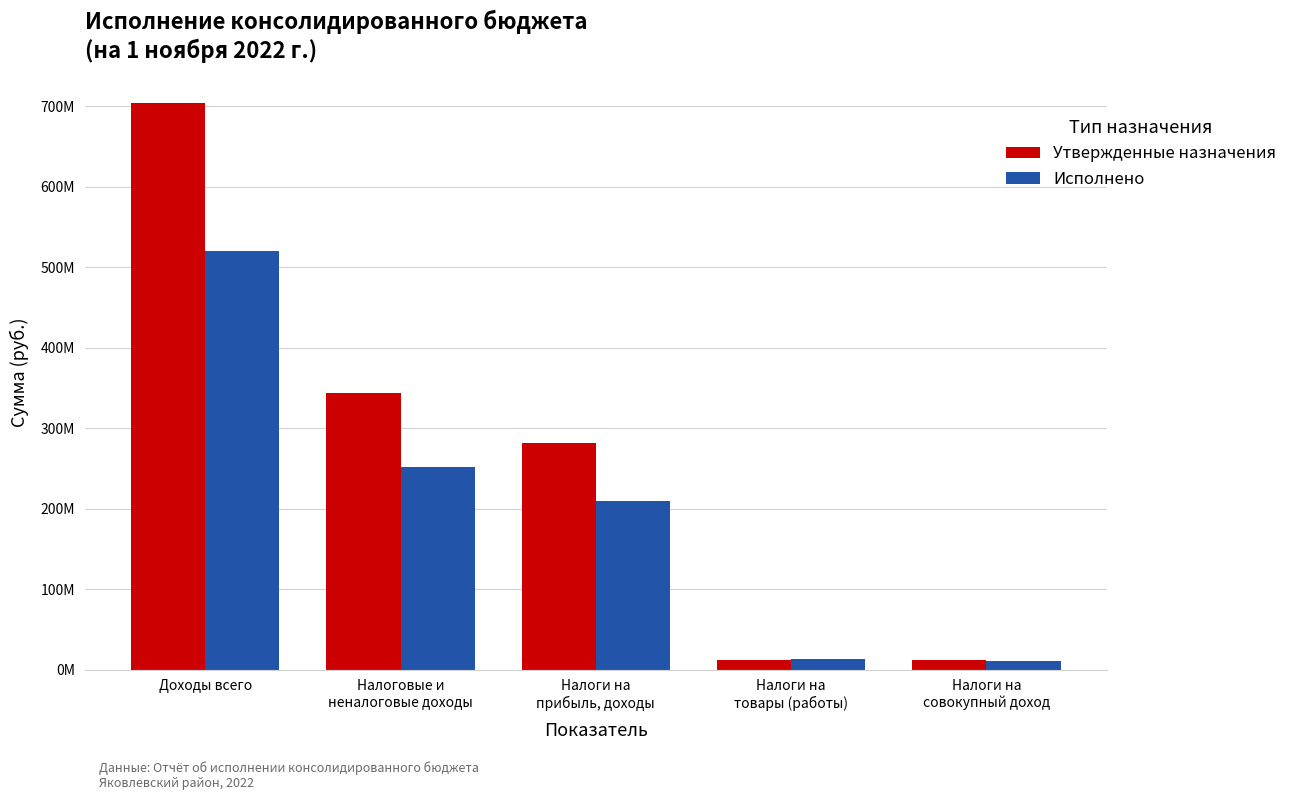

What is the approximate value of Исполнено at Доходы всего?

520358356.9